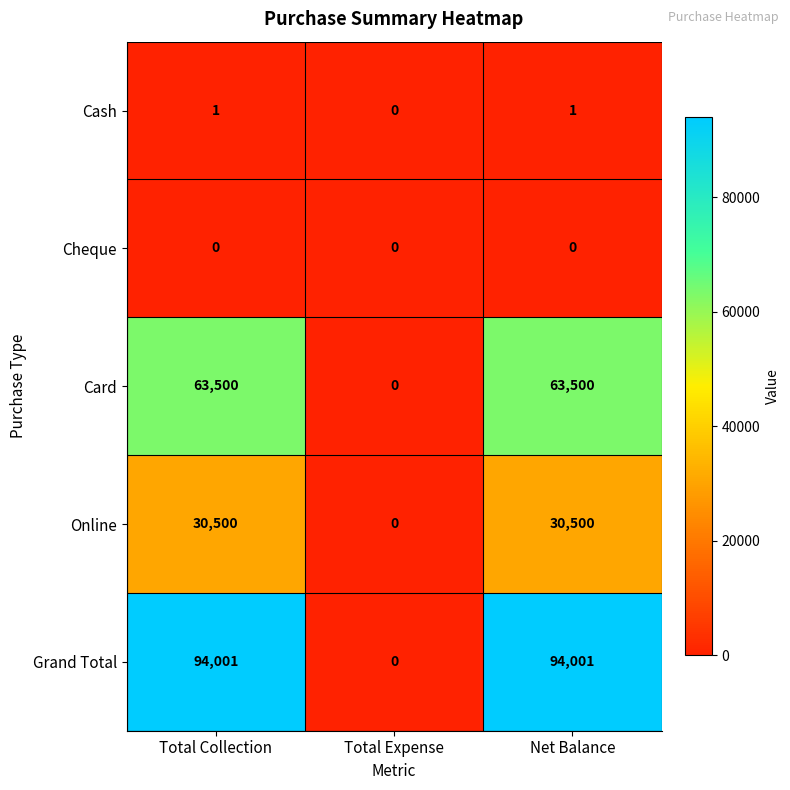

Is the value of Grand Total at Total Collection greater than the value of Cash at Total Expense?

Yes